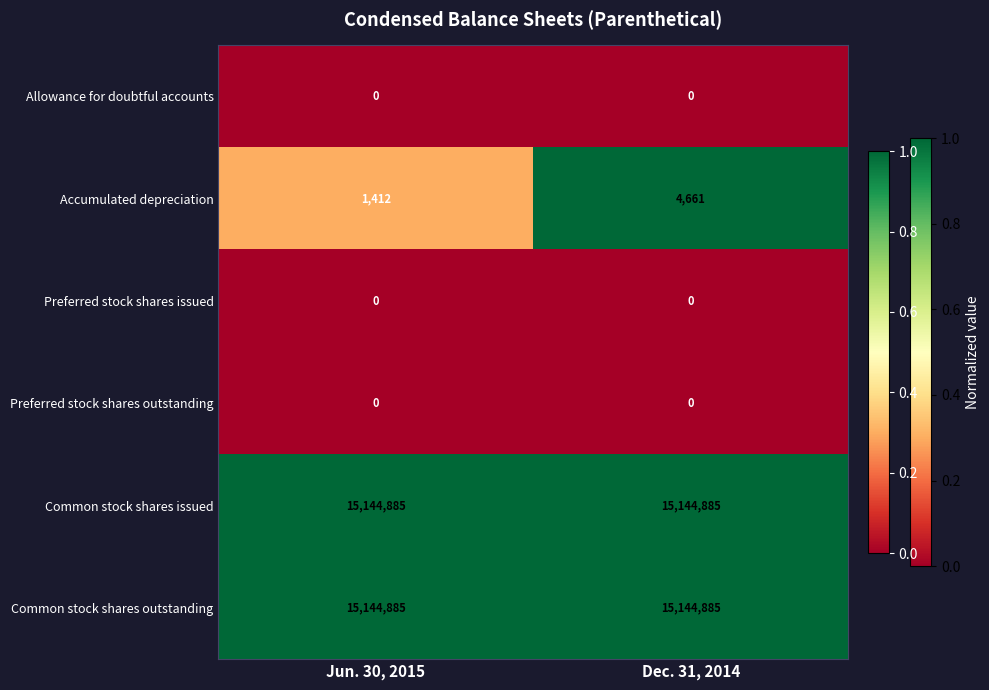

The value of Preferred stock shares issued at Jun. 30, 2015 is 0. True or false?

True